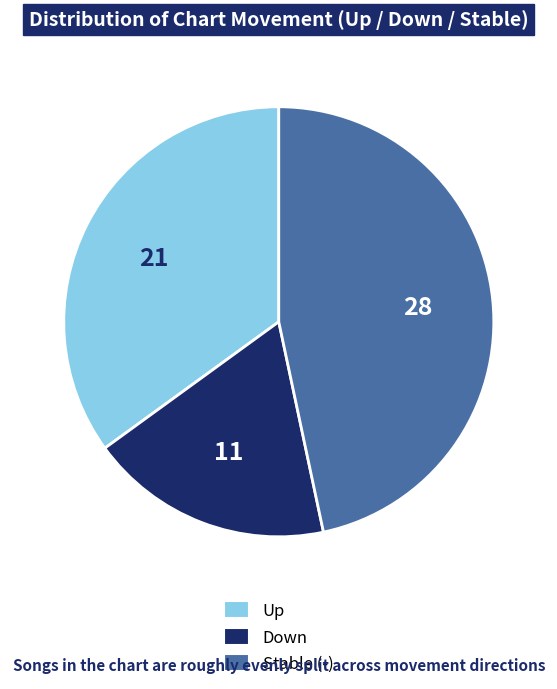

The Down slice represents 10% of the pie. True or false?

False